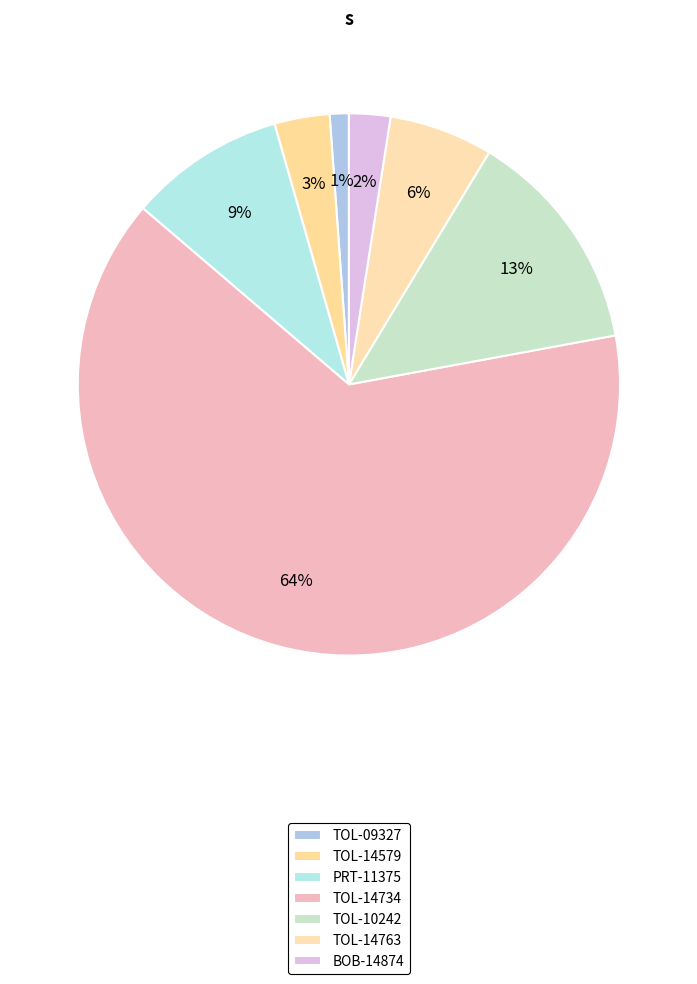

The TOL-10242 slice represents 13% of the pie. True or false?

True